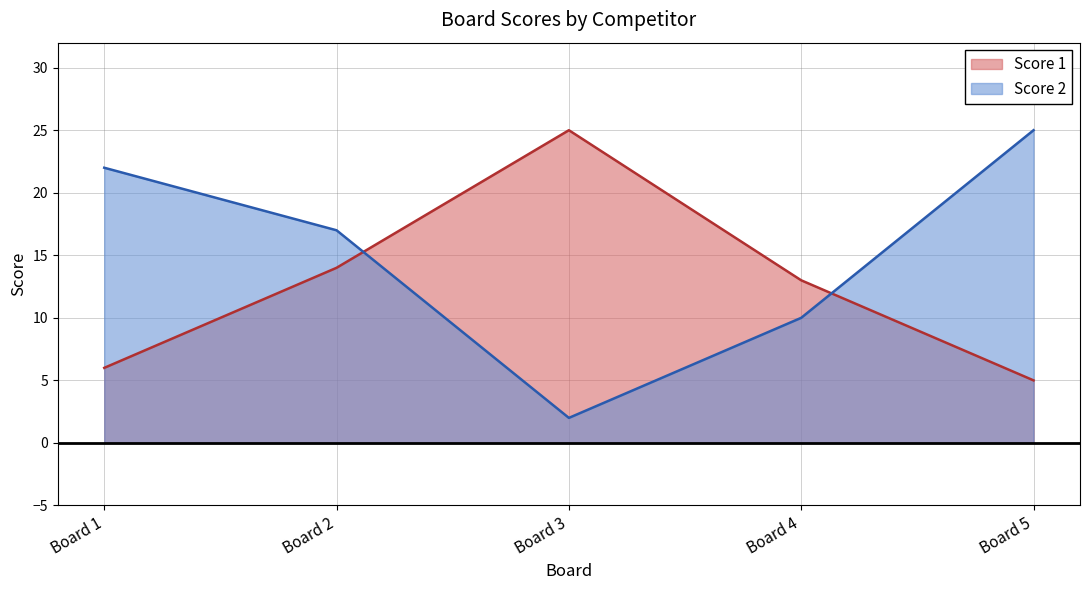

What is the maximum value for Score 1?

25